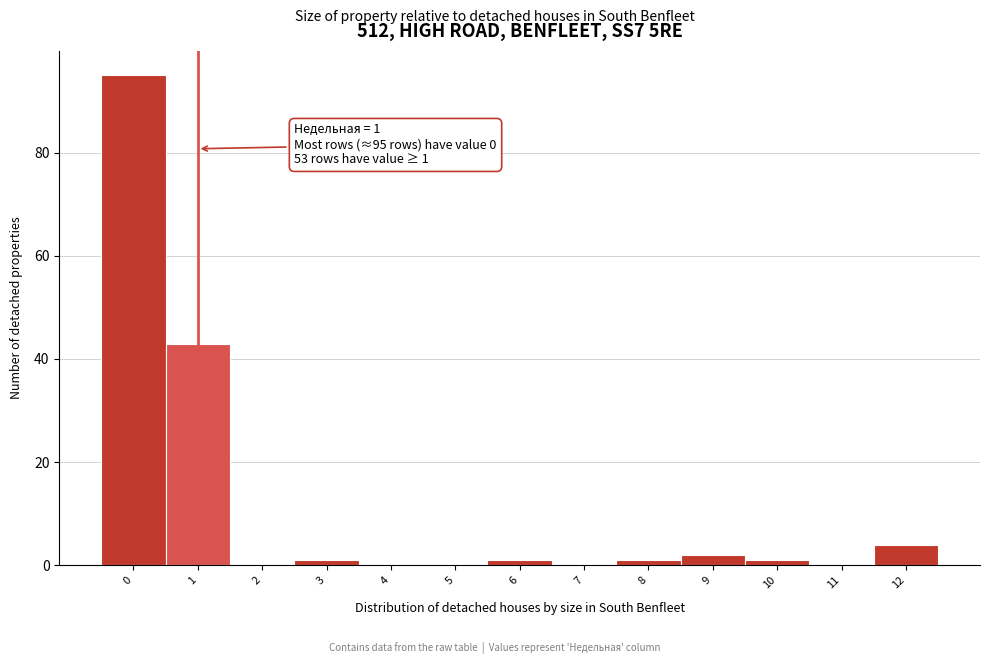

Is it true that the value at 4 is 0?

True